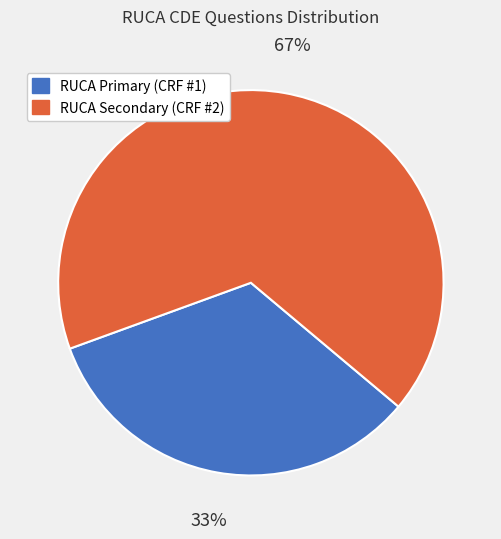

How many segments does this pie chart have?

2